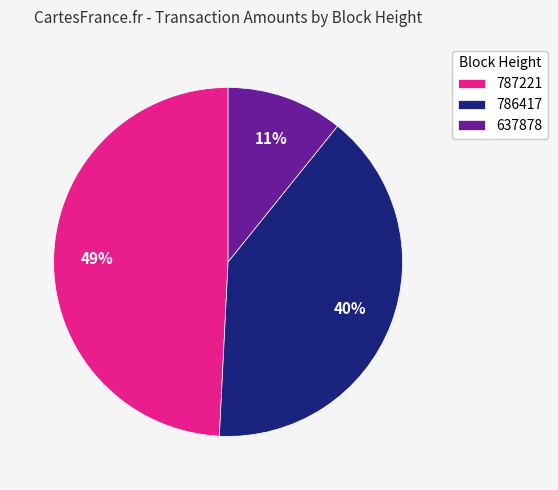

Between 637878 and 787221, which is larger?

787221